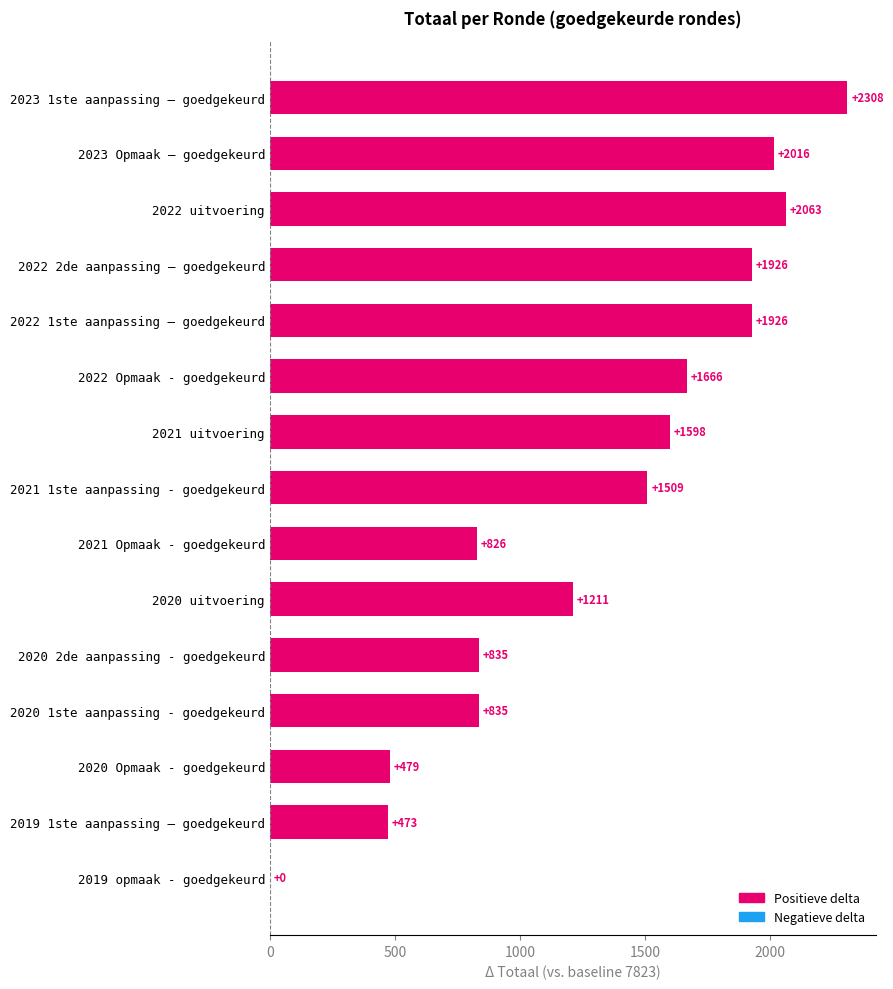

Which category has the highest value across all series?

2023 1ste aanpassing – goedgekeurd